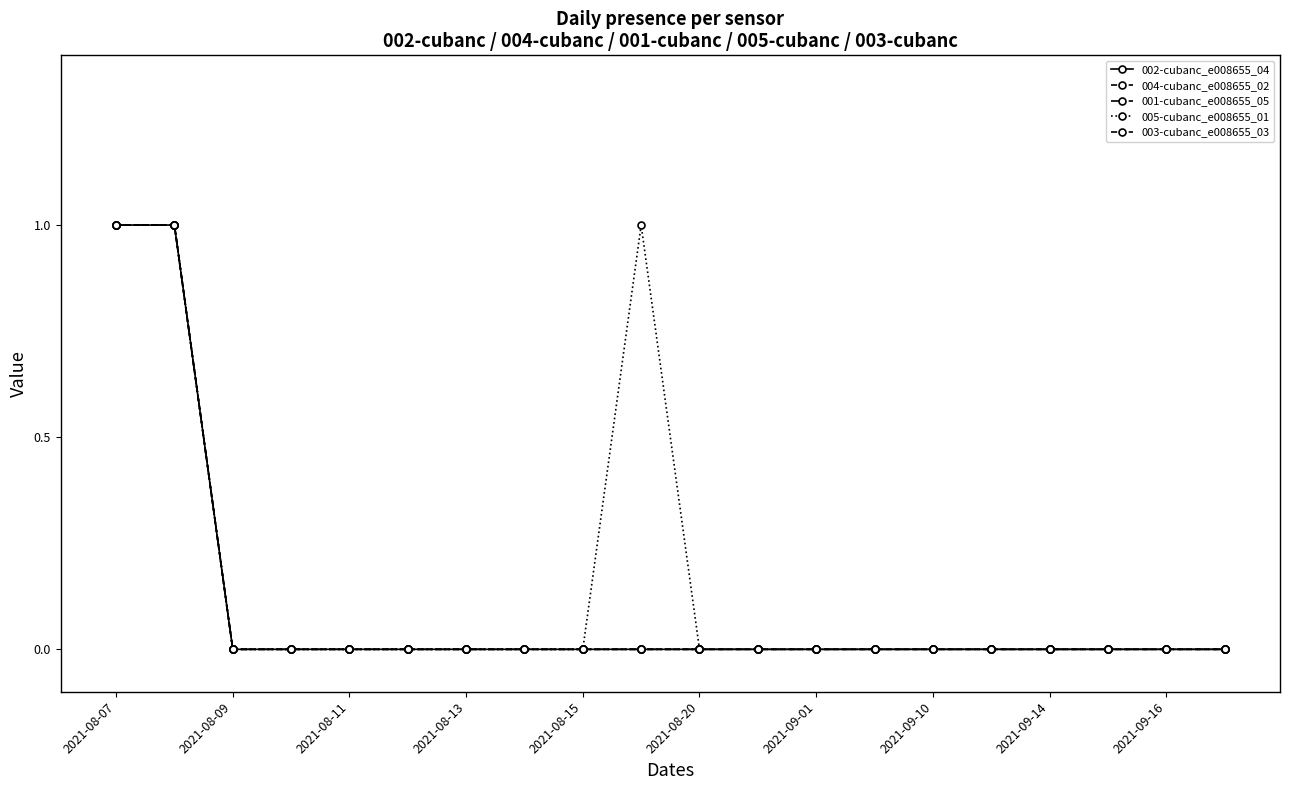

True or false: 002-cubanc_e008655_04 and 003-cubanc_e008655_03 intersect in this chart.

False